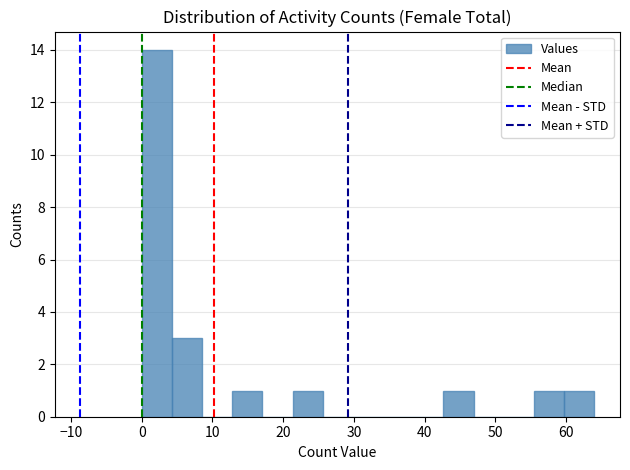

Reading left to right, transcribe this chart: for each bar, give the range it covers on the x-axis and its height. Neither the bar edges nor the heights are printed on the chart, so give them approximately, as read against the axes.

0 to 4: 14
4 to 9: 3
9 to 13: 0
13 to 17: 1
17 to 21: 0
21 to 26: 1
26 to 30: 0
30 to 34: 0
34 to 38: 0
38 to 43: 0
43 to 47: 1
47 to 51: 0
51 to 55: 0
55 to 60: 1
60 to 64: 1